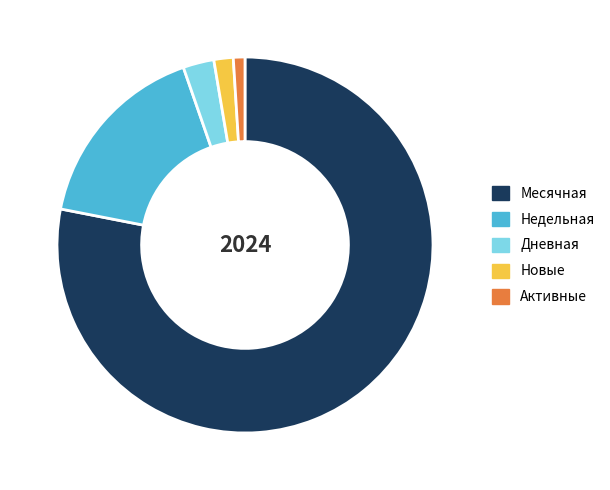

Which has a higher value, Активные or Месячная?

Месячная